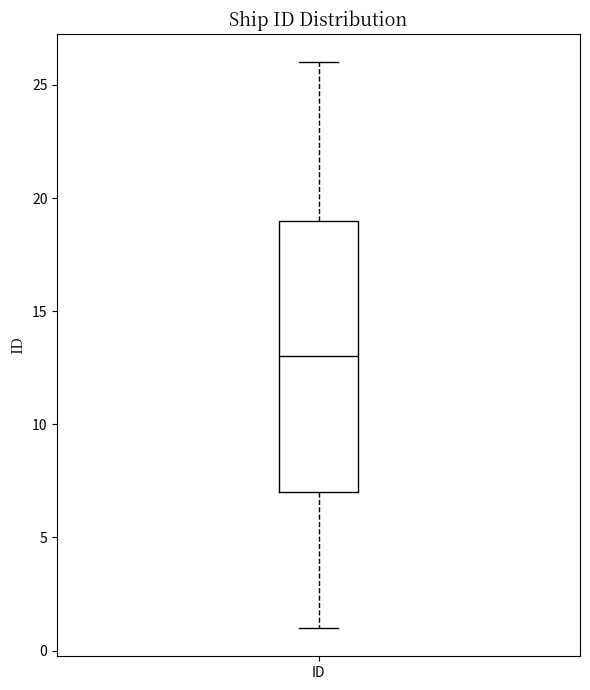

Transcribe this box plot: give where the median line is, the range the box spans, and where the two whiskers end, as read against the y-axis. The values are not printed on the chart, so give them approximately, as read against the axis.

median 13, box 7 to 19, whiskers 1 to 26